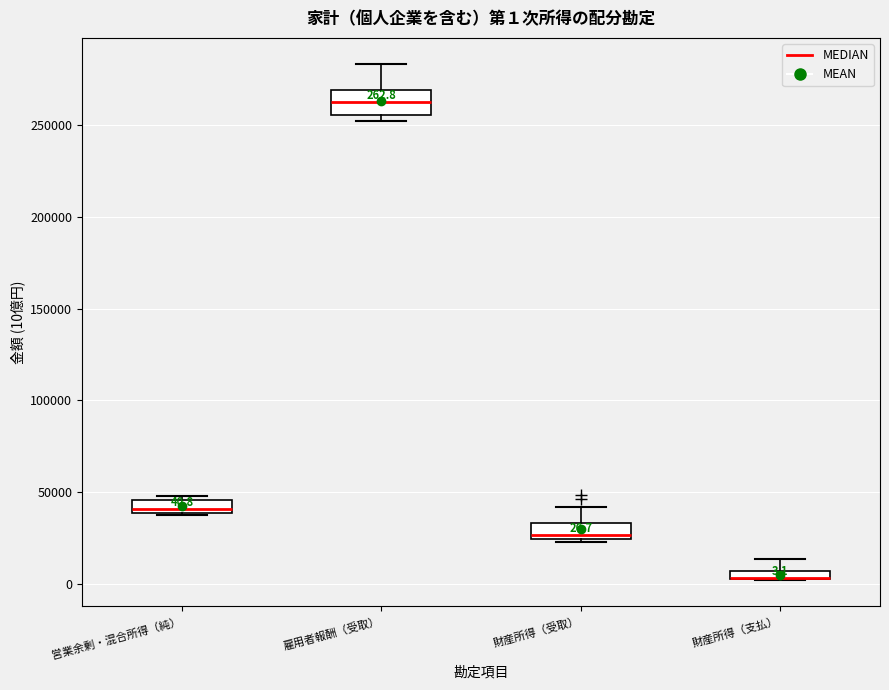

Comparing the boxes themselves (not the whiskers), which one is the tallest?

雇用者報酬（受取）